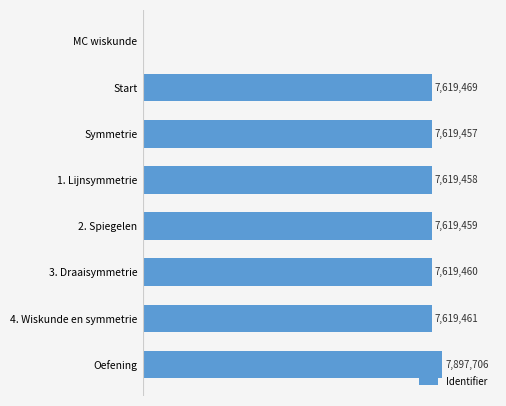

How many values are below 7619460?

4